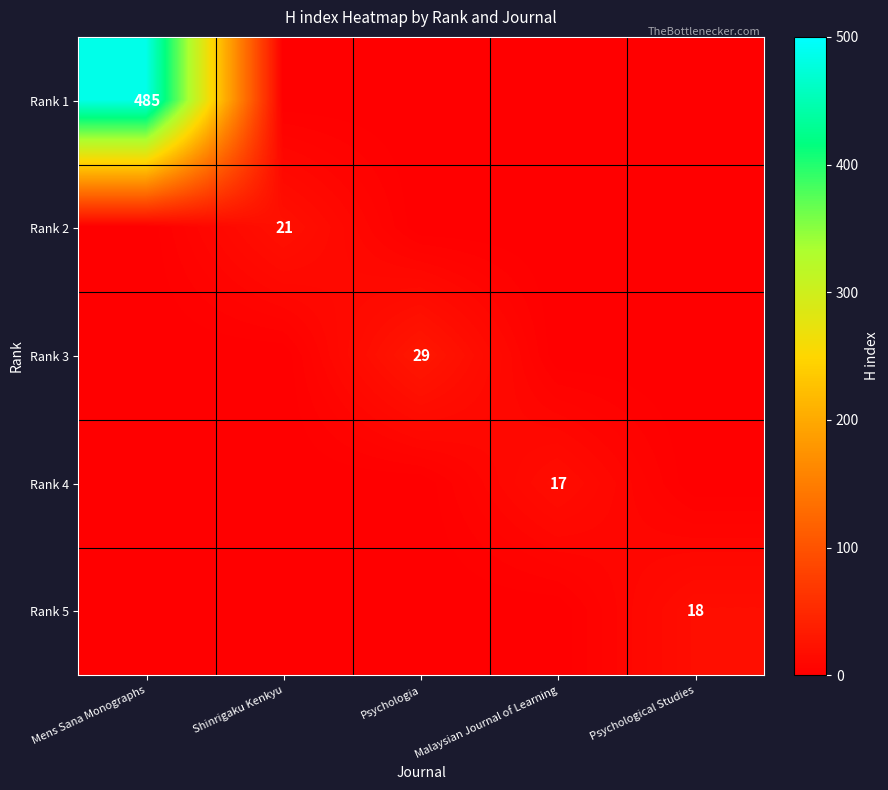

True or false: Rank 4 has a value of 17 at Malaysian Journal of Learning.

True